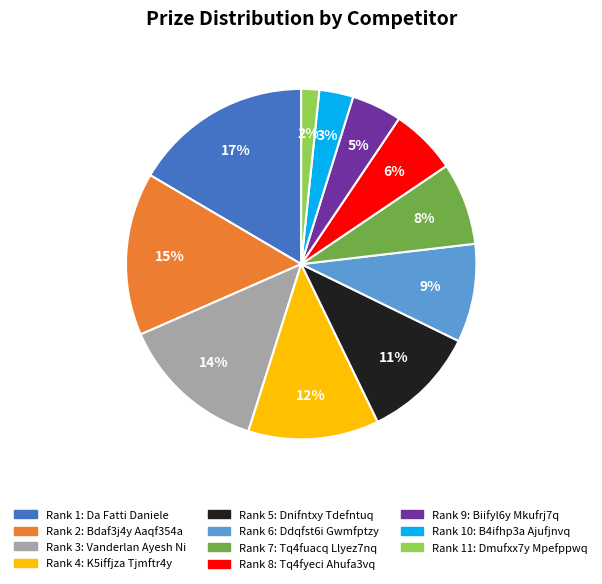

Is there any slice that represents more than half of the pie?

No